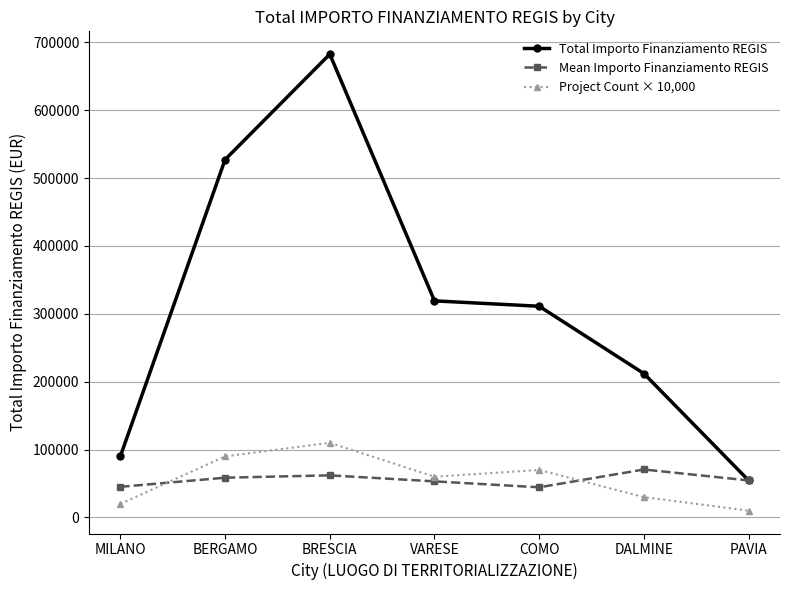

Which series has the largest total across all categories?

Total Importo Finanziamento REGIS